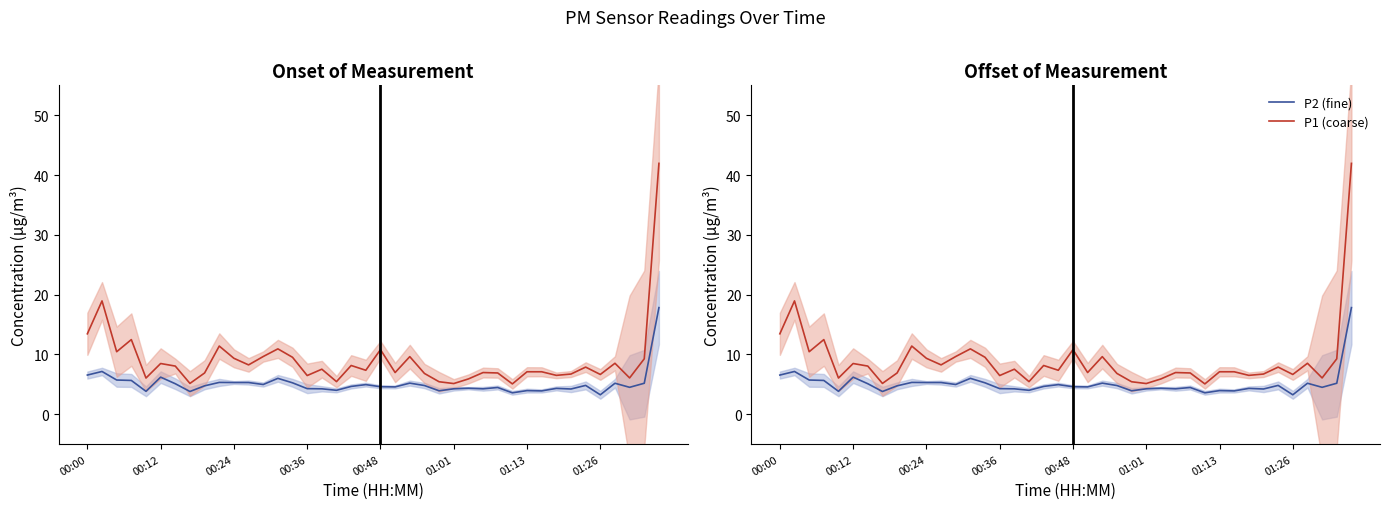

True or false: P2 (fine) and P1 (coarse) intersect in this chart.

False